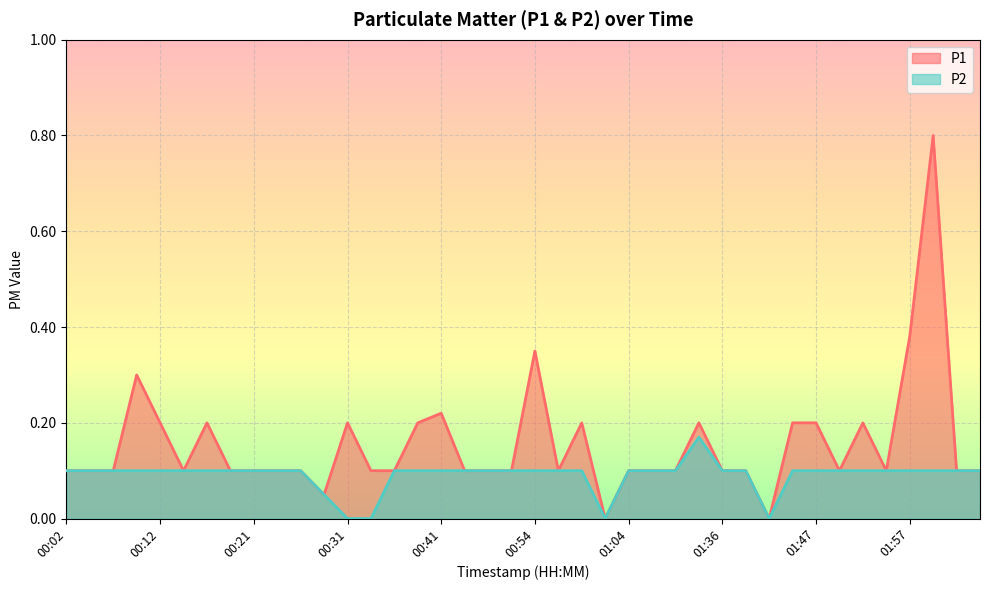

At which category does the chart reach its minimum across all series?

01:01